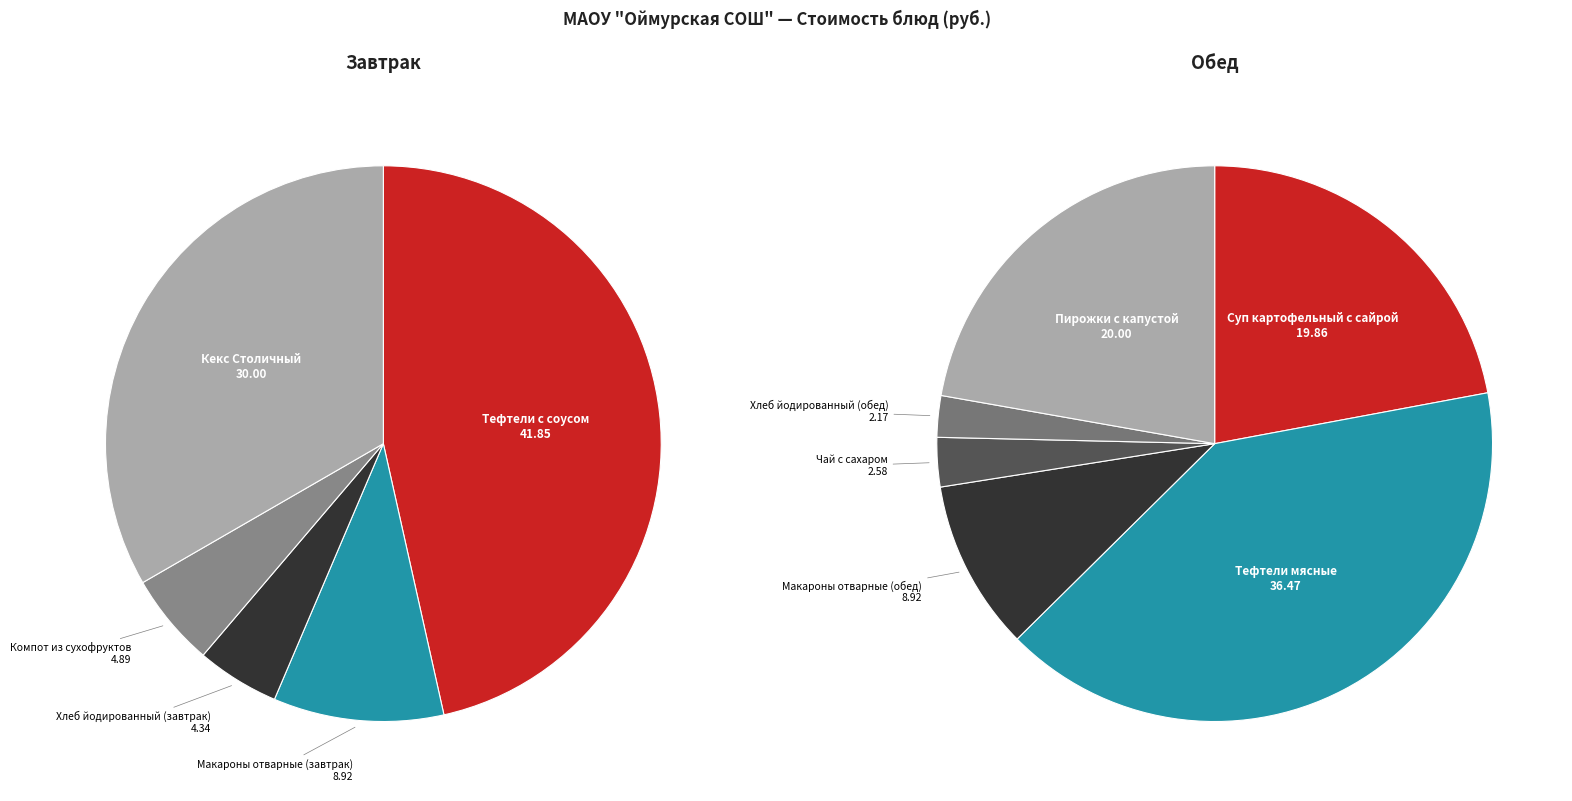

What is the smallest slice in the pie chart?

Хлеб йодированный (обед)